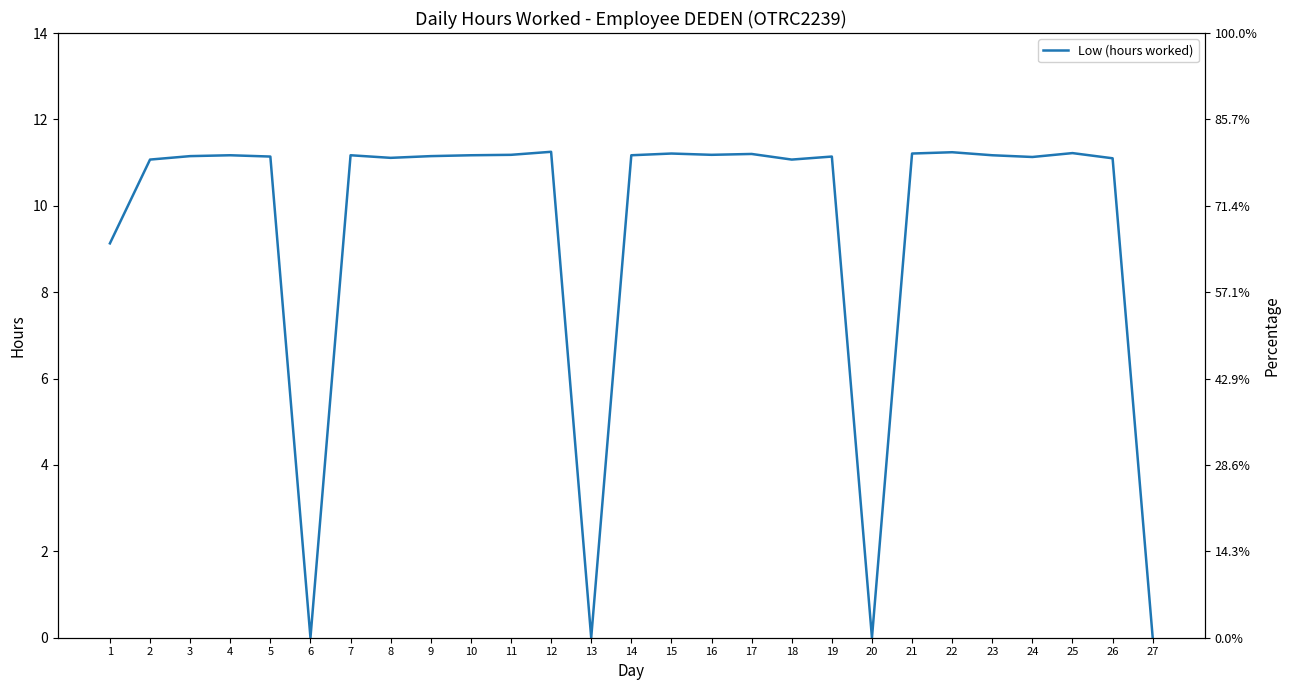

Does the chart have visible grid lines?

No